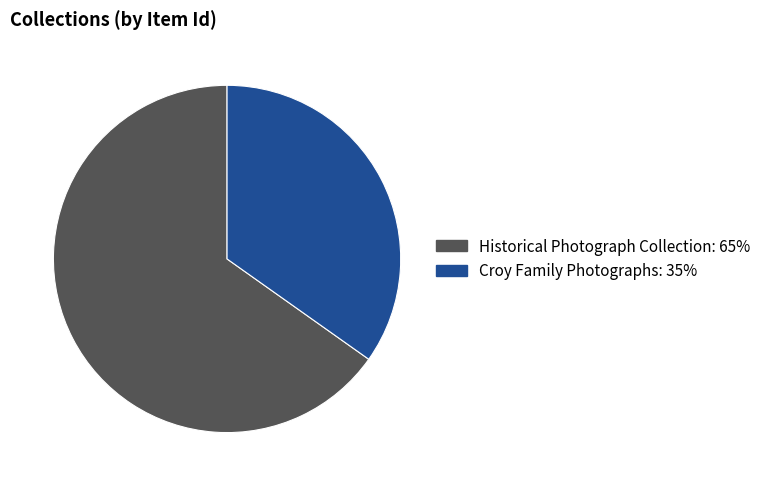

Approximately how many times larger is the value at Historical Photograph Collection compared to Croy Family Photographs?

1.9